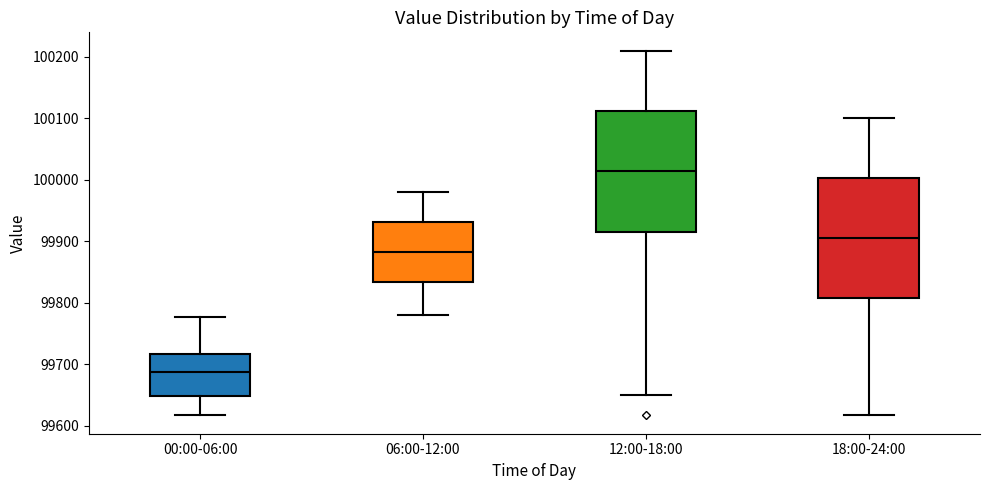

Reading left to right, read every box against the y-axis: the position of its median line, the range the box covers, and the ends of its whiskers. The values are not printed on the chart, so give them approximately, as read against the axis.

00:00-06:00: median 99690, box 99650 to 99720, whiskers 99620 to 99780
06:00-12:00: median 99880, box 99830 to 99930, whiskers 99780 to 99980
12:00-18:00: median 100020, box 99920 to 100110, whiskers 99650 to 100210
18:00-24:00: median 99910, box 99810 to 100000, whiskers 99620 to 100100